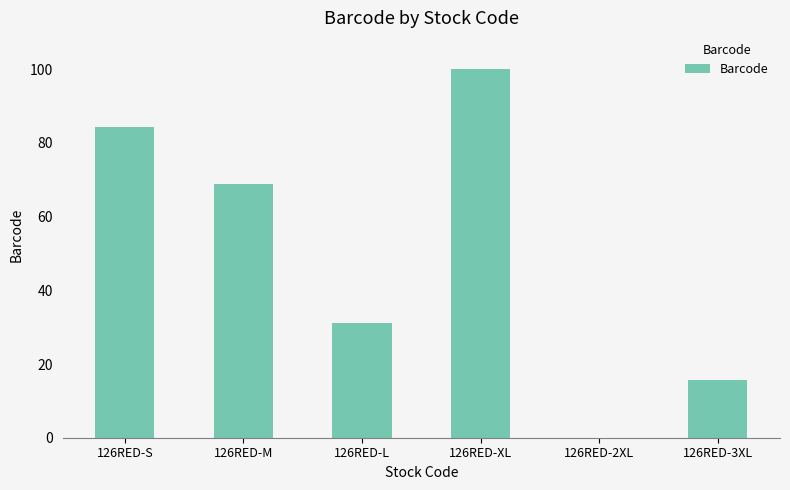

Reading right to left, list all the values displayed in this chart.

126RED-3XL=15.6	126RED-2XL=0.0	126RED-XL=100.0	126RED-L=31.1	126RED-M=68.9	126RED-S=84.4